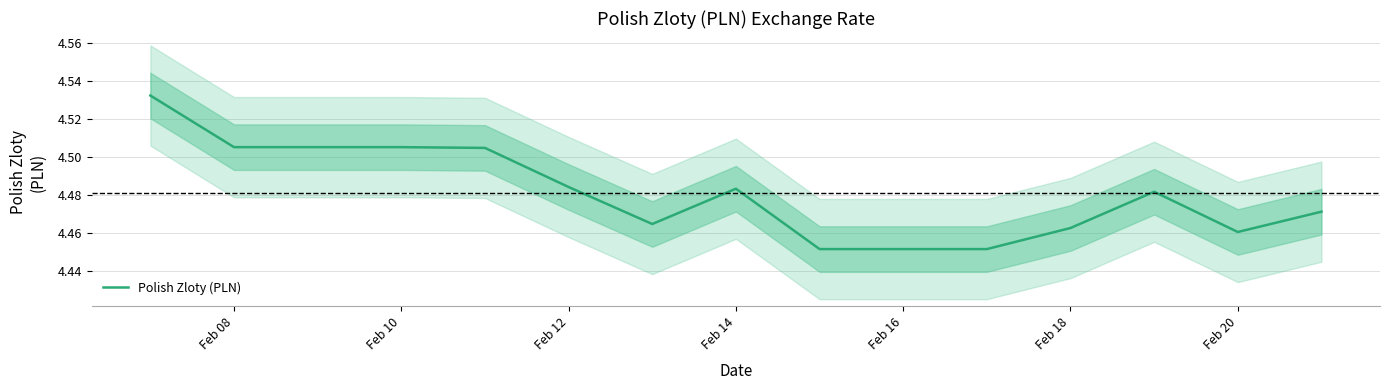

Is it true that Polish Zloty (PLN) equals 1.3 at Feb 08?

False